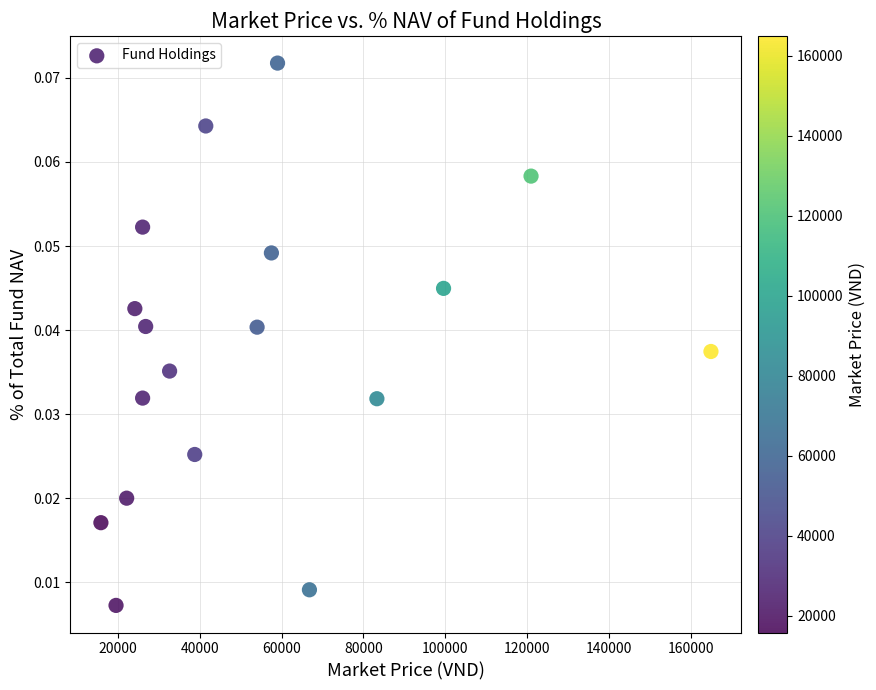

What is the range of X values (max minus min)?

149200.0